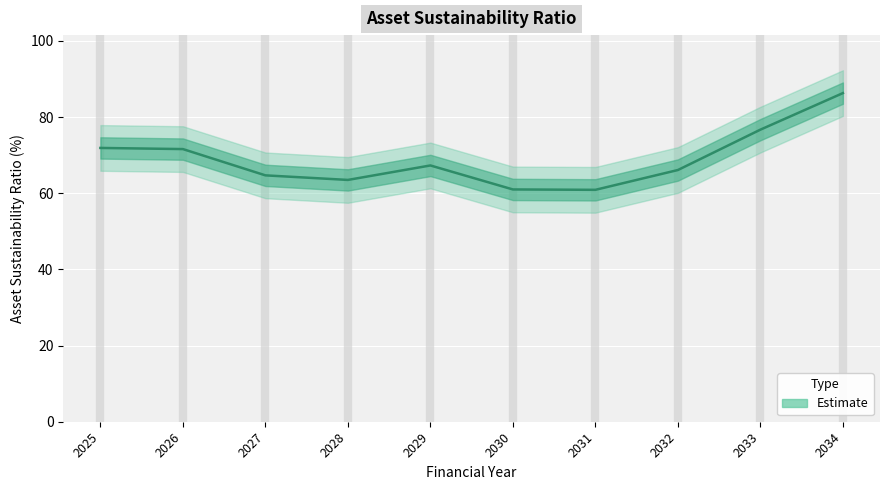

At which category does the data reach its first local valley?

2028